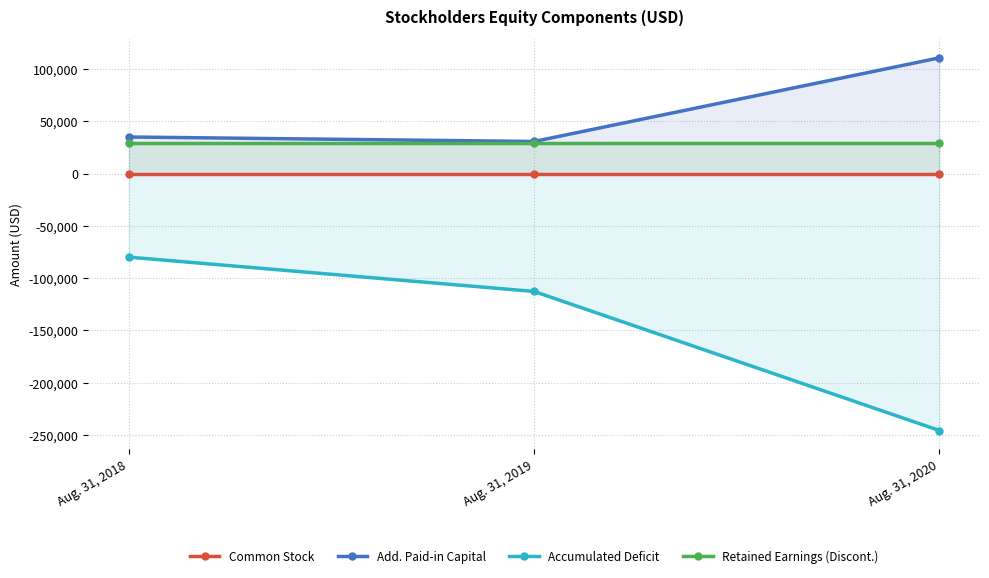

Which has a higher value, Aug. 31, 2018 or Aug. 31, 2020?

Aug. 31, 2018